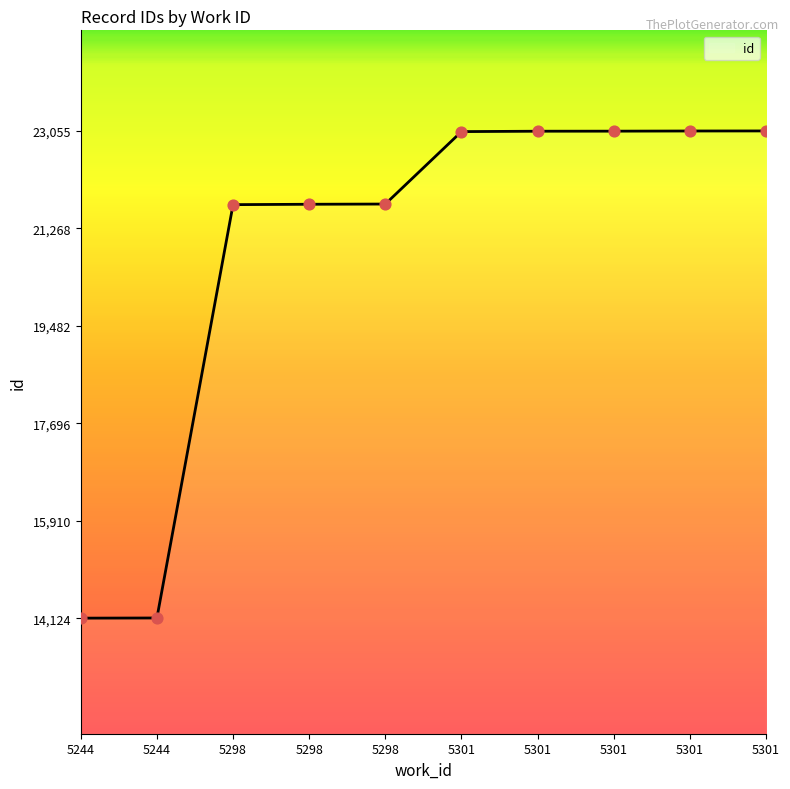

Approximately how many times larger is the value at 5298 compared to 5244?

1.5